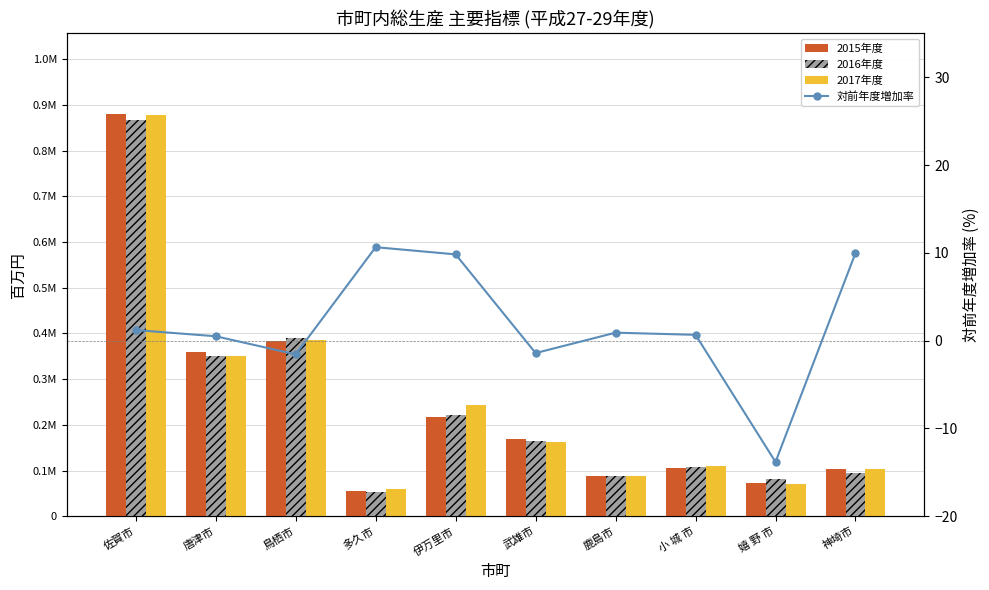

What is the total value across all series at 唐津市?

1060598.9